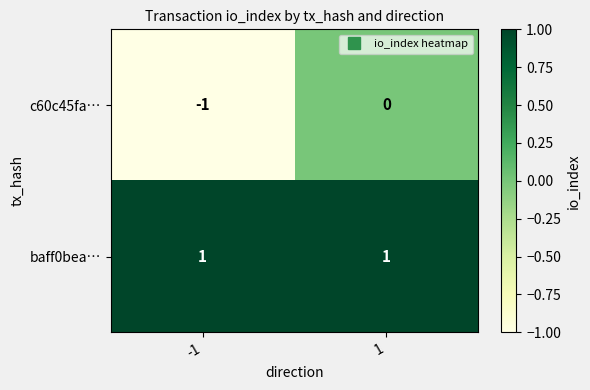

Reading left to right, list all the values displayed in this chart.

c60c45fa…: -1=-1	1=0
baff0bea…: -1=1	1=1